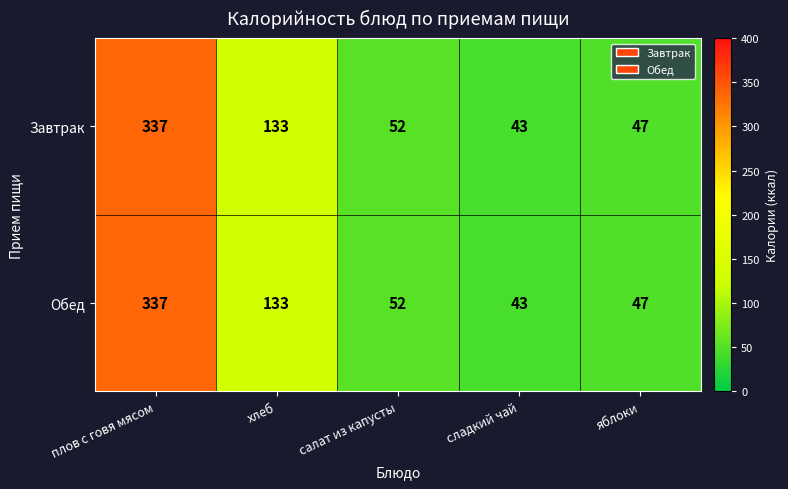

What is the minimum value for Завтрак?

43